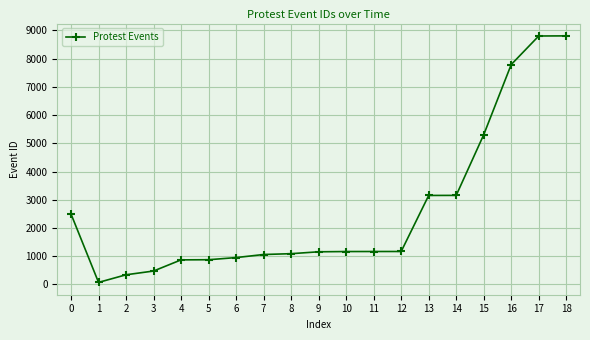

What is the difference between the values at 5 and 12?

292